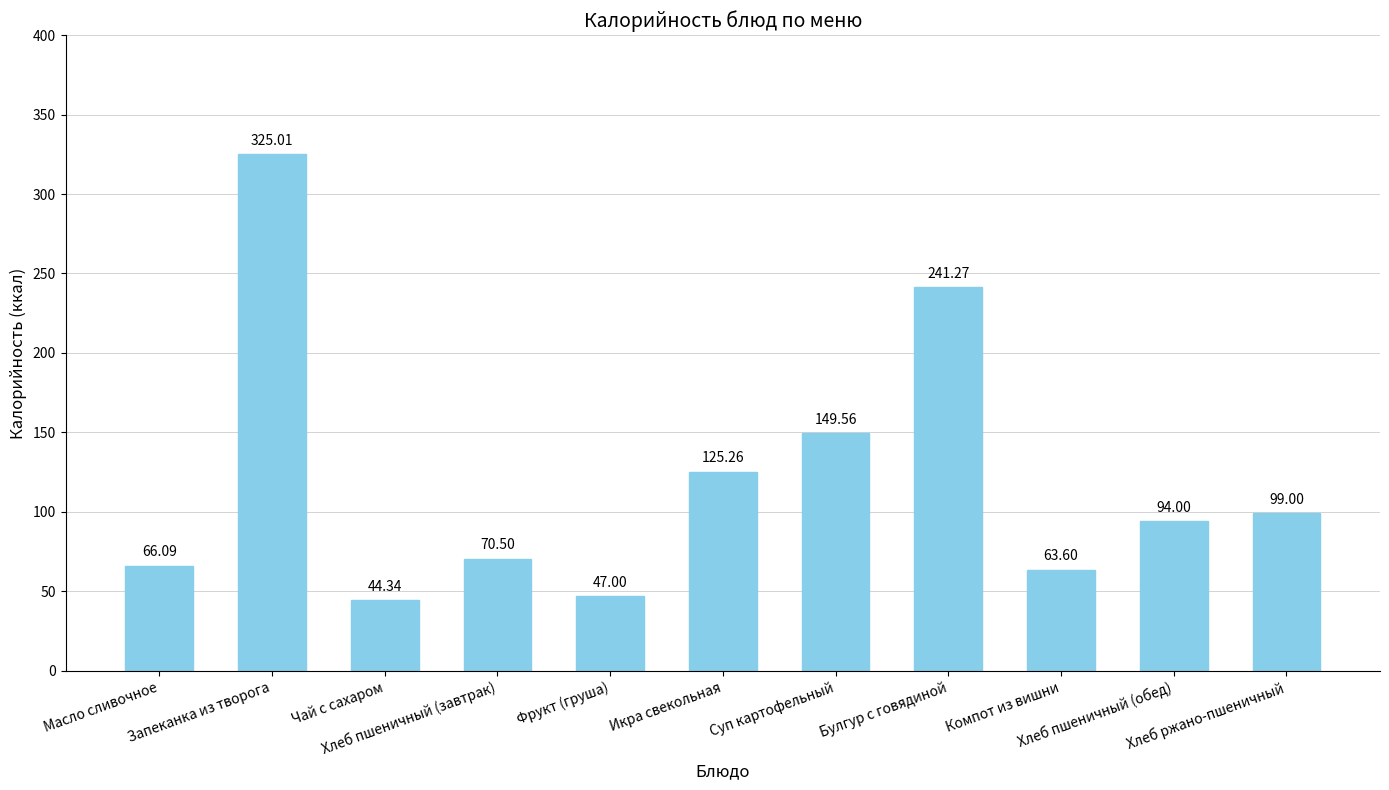

What is the average value?

120.5